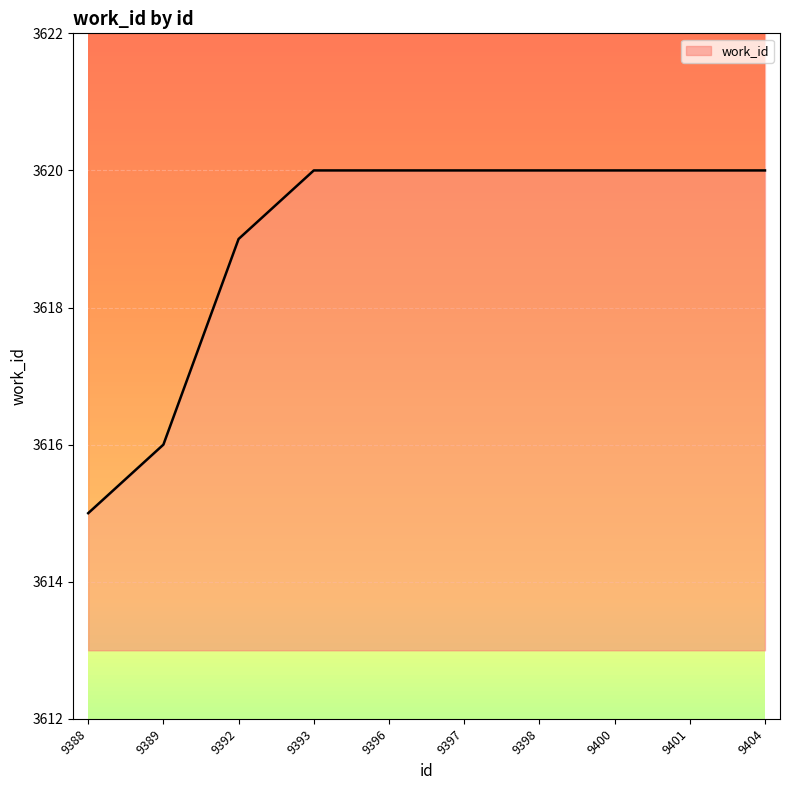

Is it true that the value at 9401 is 3620?

True